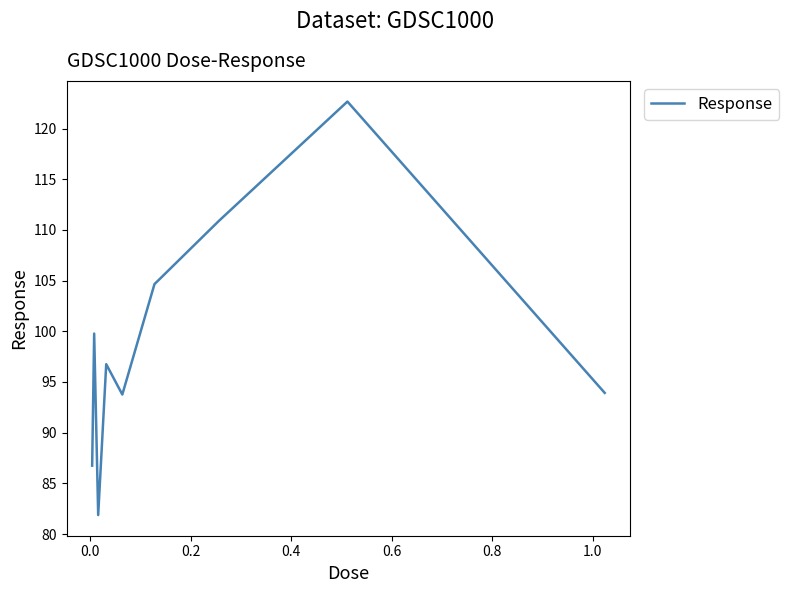

What is the minimum value shown in the chart?

81.9